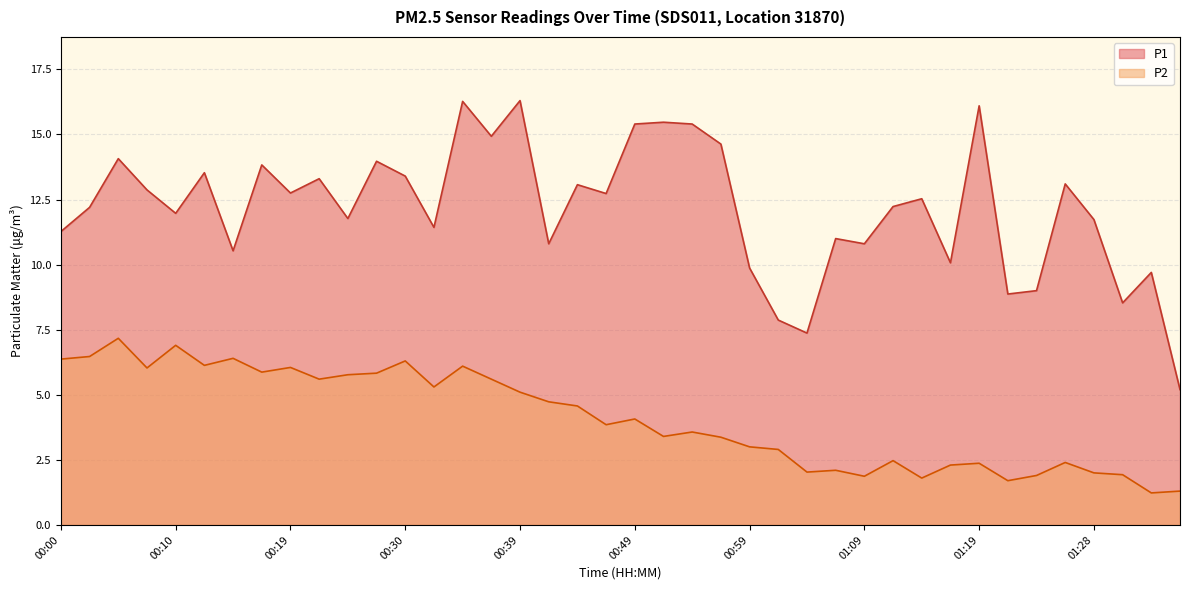

Reading left to right, transcribe all the data shown in this chart.

P1: 00:00=11.3	00:02=12.2	00:05=14.1	00:07=12.9	00:10=12.0	00:12=13.5	00:15=10.5	00:17=13.8	00:19=12.8	00:22=13.3	00:24=11.8	00:27=14.0	00:30=13.4	00:32=11.4	00:35=16.3	00:37=14.9	00:39=16.3	00:42=10.8	00:44=13.1	00:47=12.7	00:49=15.4	00:52=15.5	00:54=15.4	00:57=14.6	00:59=9.9	01:02=7.9	01:04=7.4	01:06=11.0	01:09=10.8	01:11=12.2	01:14=12.5	01:16=10.1	01:19=16.1	01:21=8.9	01:24=9.0	01:26=13.1	01:28=11.7	01:31=8.5	01:33=9.7	01:36=5.2
P2: 00:00=6.4	00:02=6.5	00:05=7.2	00:07=6.0	00:10=6.9	00:12=6.1	00:15=6.4	00:17=5.9	00:19=6.0	00:22=5.6	00:24=5.8	00:27=5.8	00:30=6.3	00:32=5.3	00:35=6.1	00:37=5.6	00:39=5.1	00:42=4.7	00:44=4.6	00:47=3.9	00:49=4.1	00:52=3.4	00:54=3.6	00:57=3.4	00:59=3.0	01:02=2.9	01:04=2.0	01:06=2.1	01:09=1.9	01:11=2.5	01:14=1.8	01:16=2.3	01:19=2.4	01:21=1.7	01:24=1.9	01:26=2.4	01:28=2.0	01:31=1.9	01:33=1.2	01:36=1.3